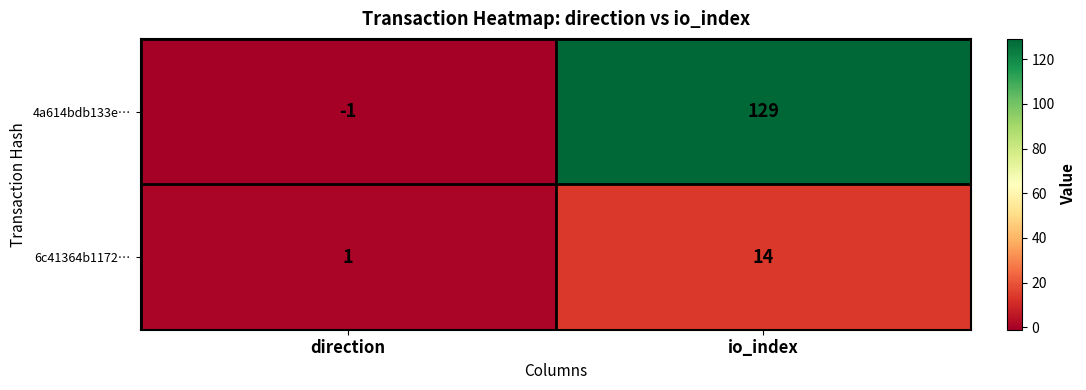

At which label is 4a614bdb133e… closest to 64?

direction